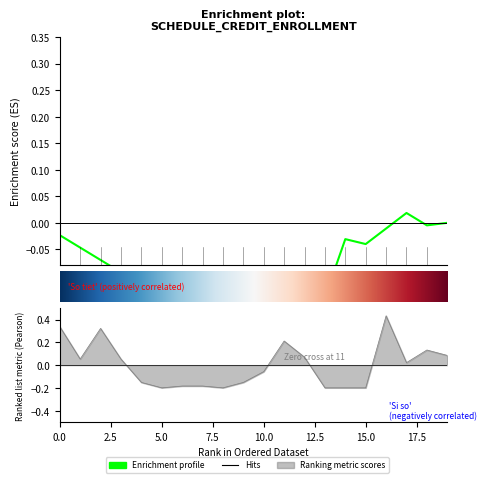

Reading left to right, what are all the values shown in this chart?

0.3	0.1	0.3	0.1	-0.2	-0.2	-0.2	-0.2	-0.2	-0.2	-0.1	0.2	0.1	-0.2	-0.2	-0.2	0.4	0.0	0.1	0.1